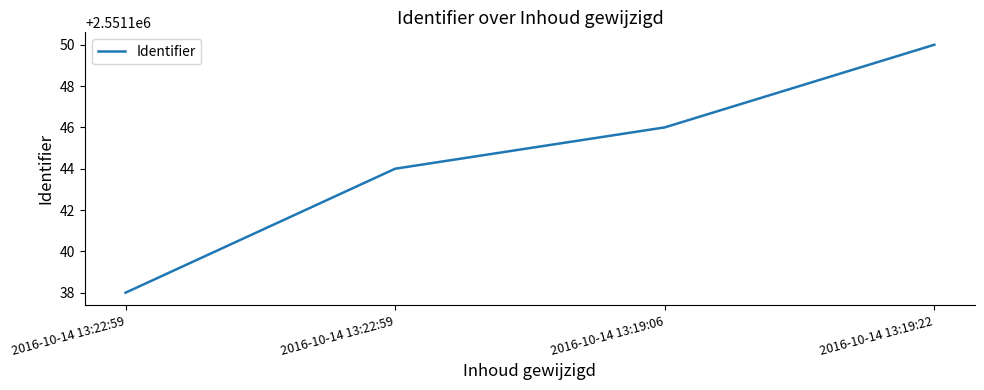

Count the number of data series in this chart.

1